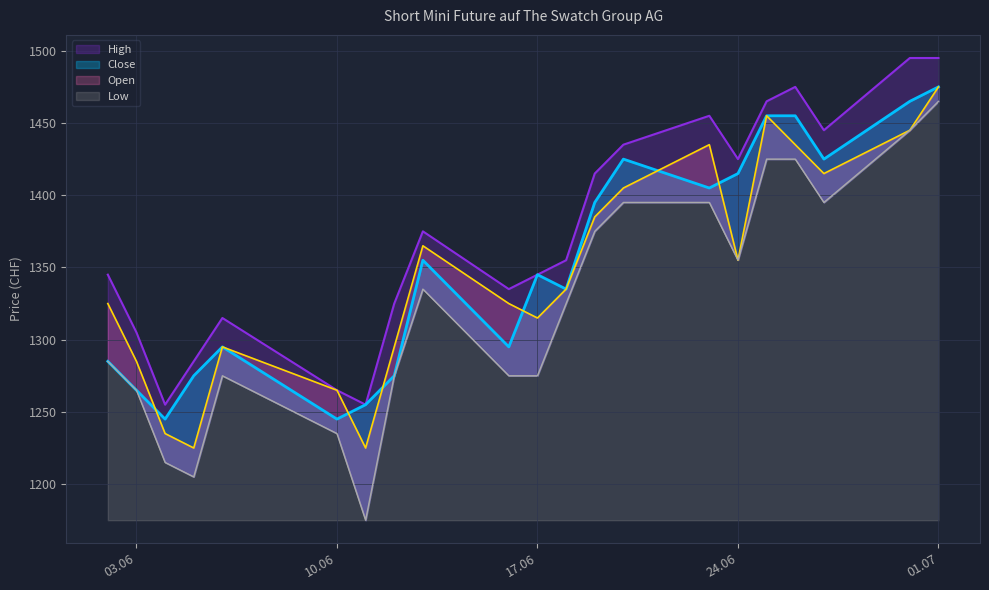

List the labels in order of Close value, largest first.

01.07.2025, 30.06.2025, 25.06.2025, 26.06.2025, 20.06.2025, 27.06.2025, 24.06.2025, 23.06.2025, 19.06.2025, 13.06.2025, 17.06.2025, 18.06.2025, 06.06.2025, 16.06.2025, 02.06.2025, 05.06.2025, 12.06.2025, 03.06.2025, 11.06.2025, 04.06.2025, 10.06.2025